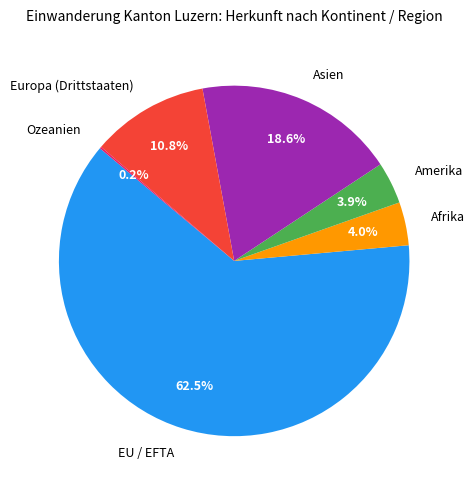

What is the ratio of the value at Europa (Drittstaaten) to the value at Afrika?

2.7